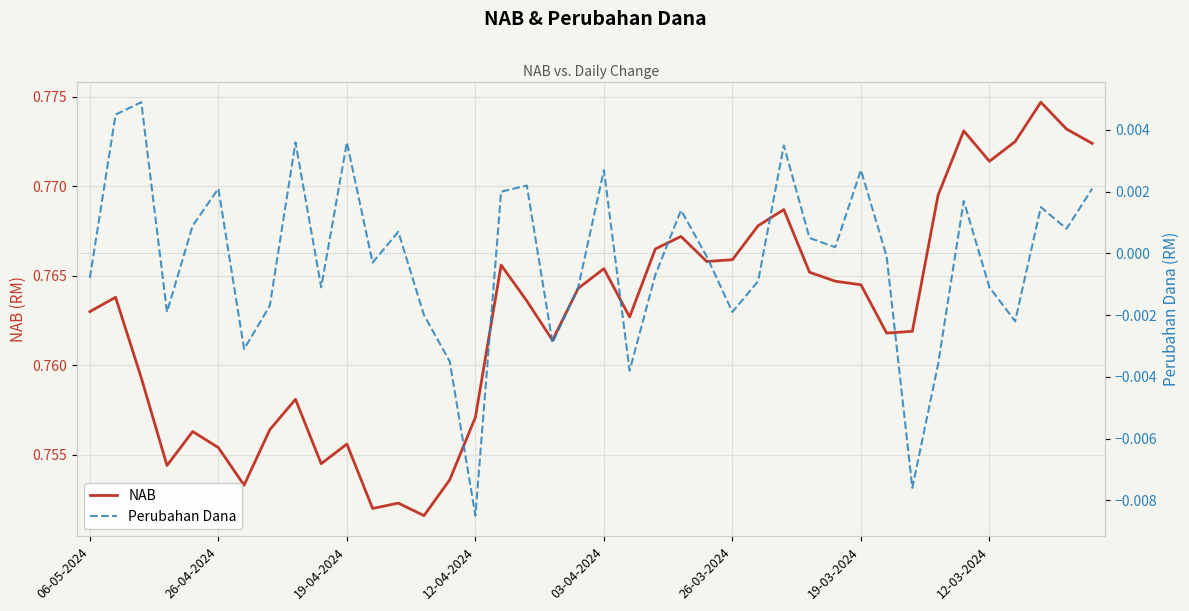

How many data points does each series have?

40